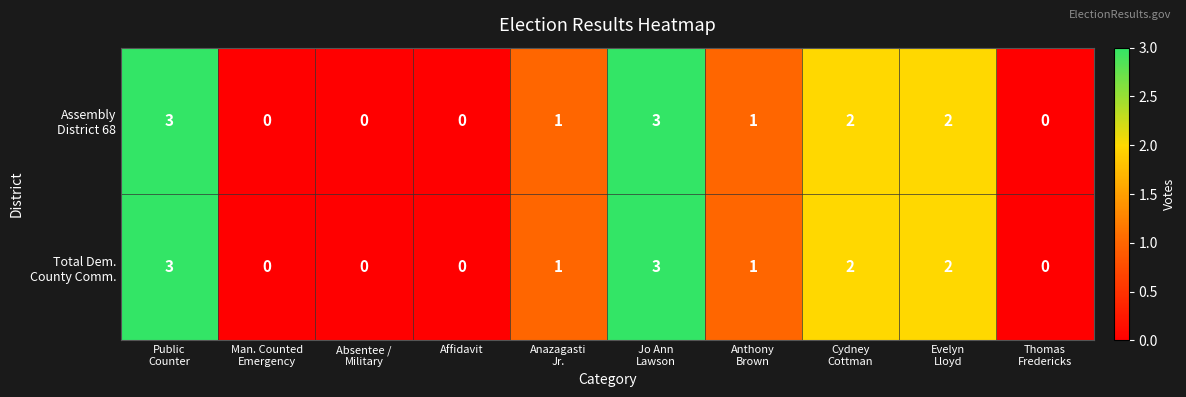

What is the maximum value shown in the chart?

3